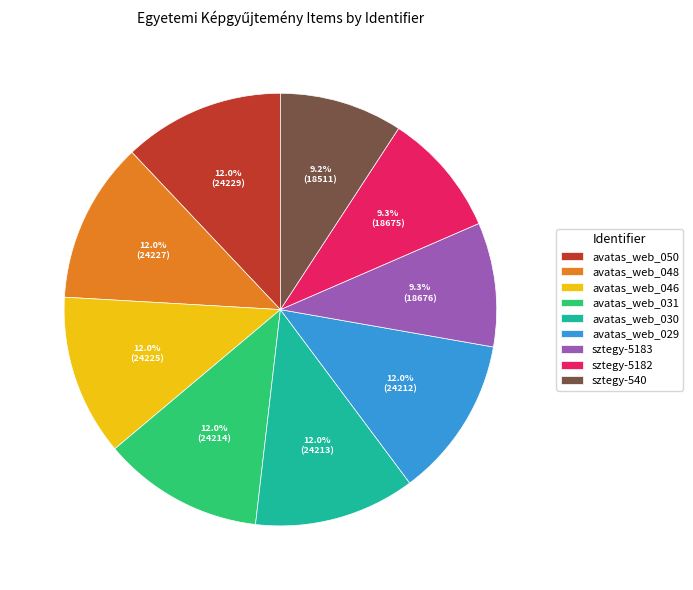

To the nearest percent, what portion does avatas_web_046 represent?

12%